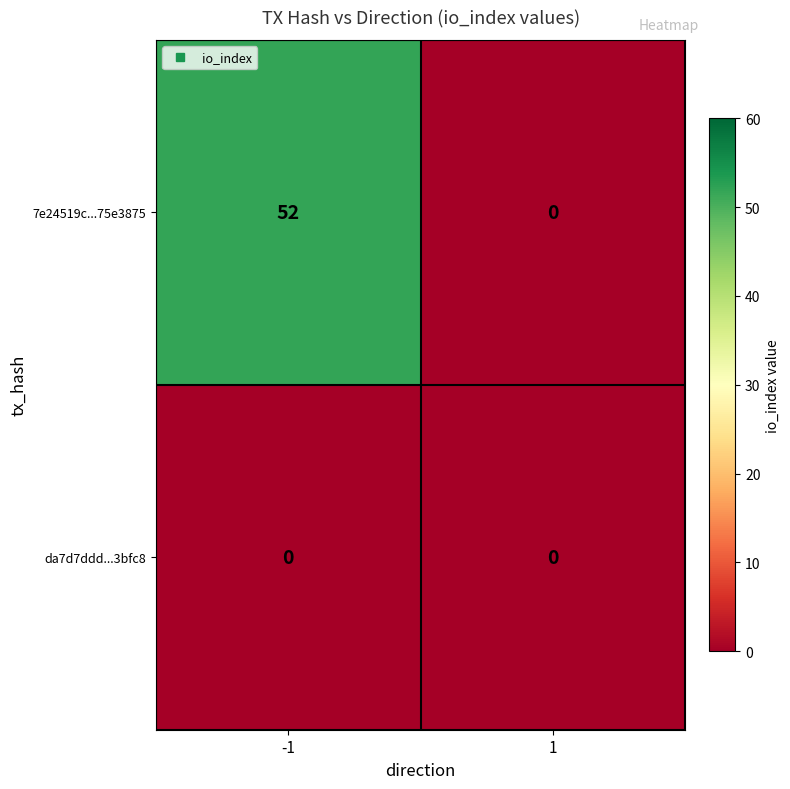

Is the value of 7e24519c...75e3875 at -1 greater than the value of da7d7ddd...3bfc8 at -1?

Yes